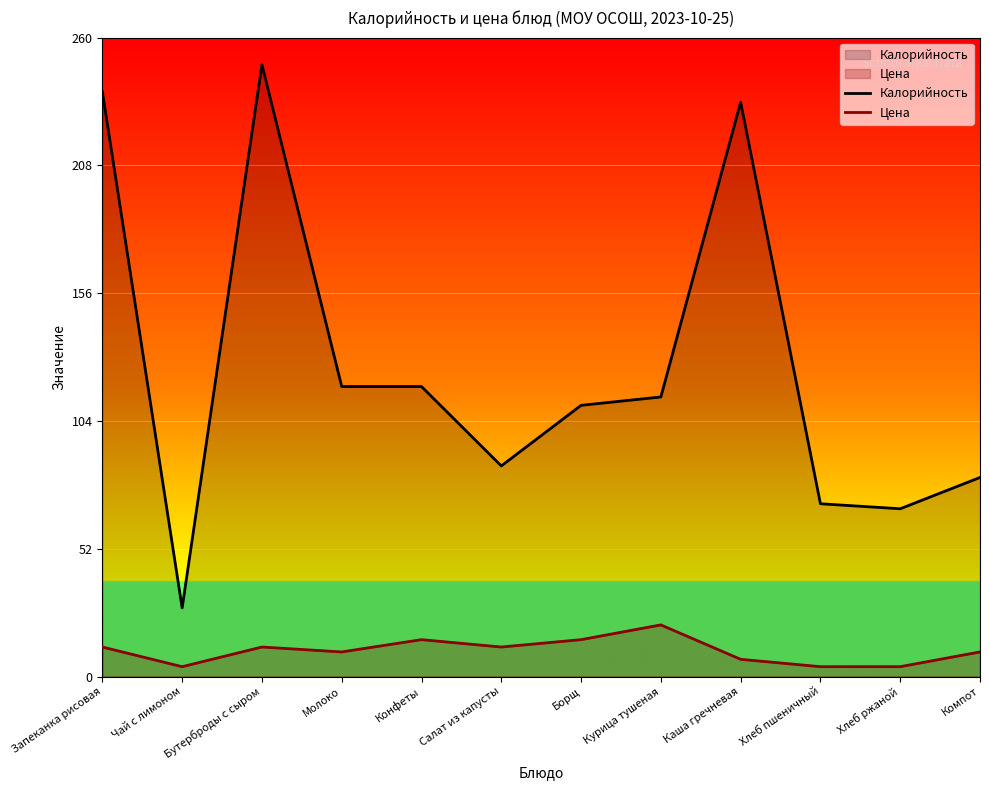

Between Курица тушеная and Компот, which series saw the biggest shift?

Калорийность